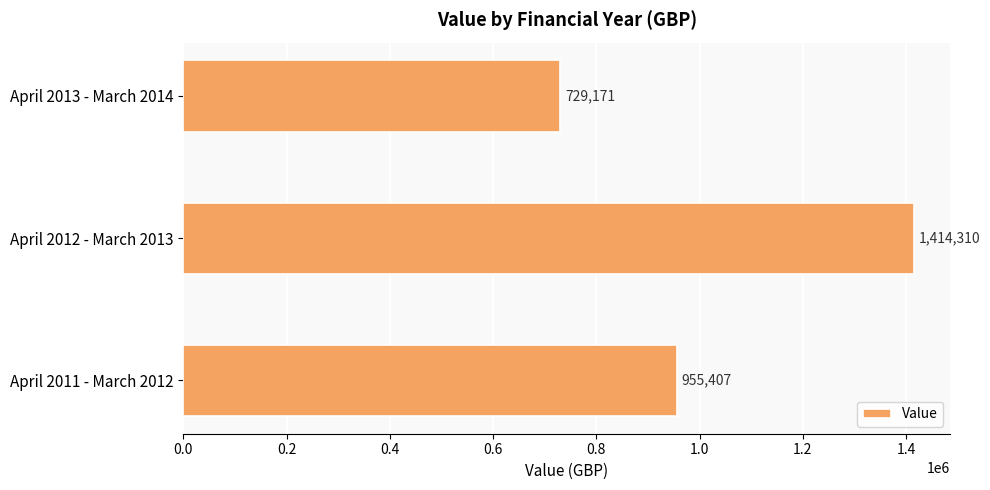

What is the maximum value shown in the chart?

1414310